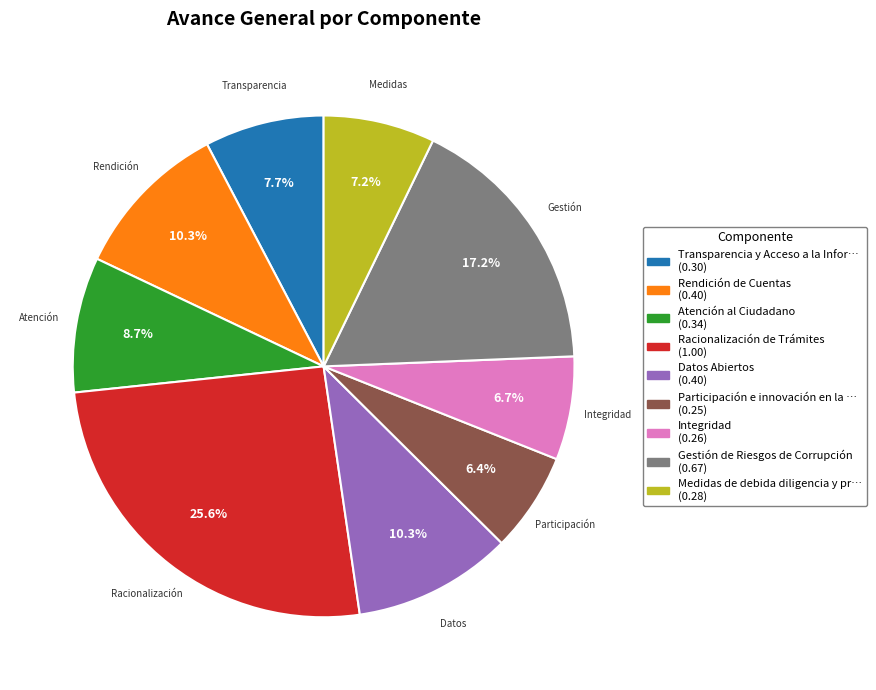

Is there any slice that represents more than half of the pie?

No